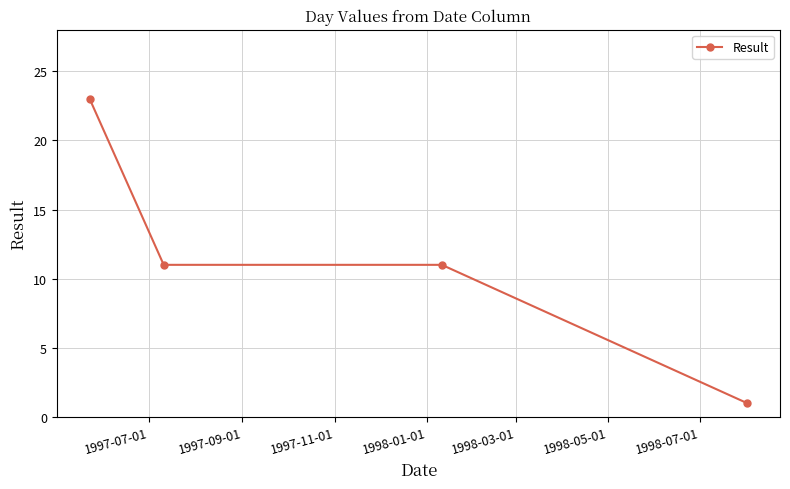

What is the value of the 4th point from the left?

1